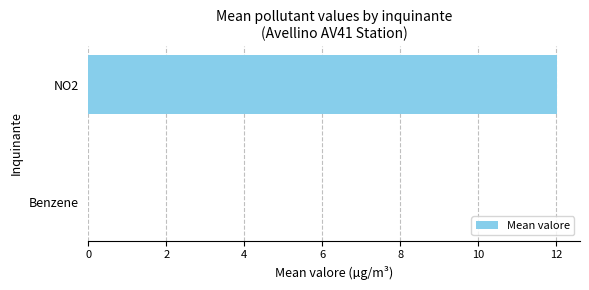

What is the change in value from Benzene to NO2?

+12.0